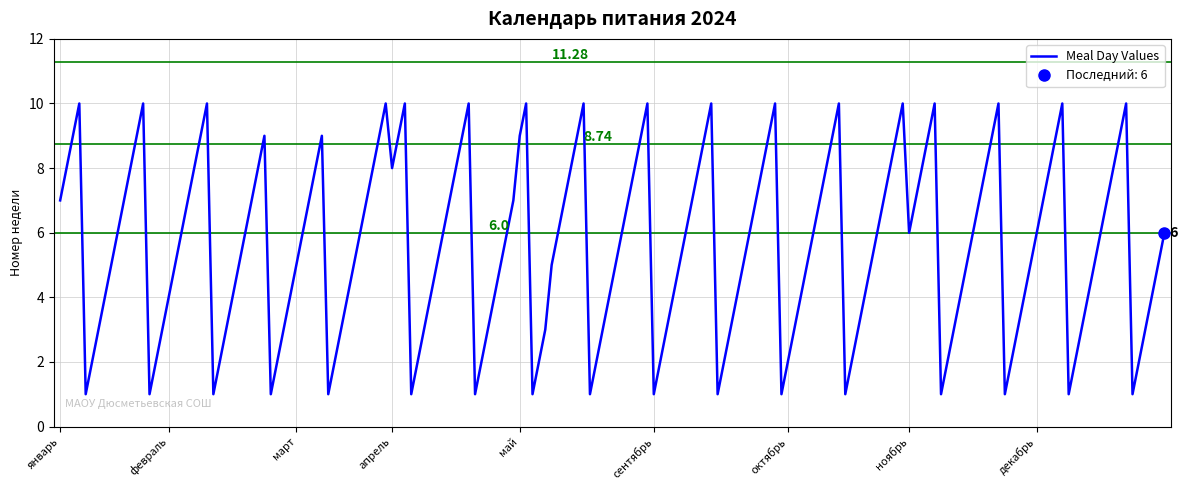

The chart shows a value of 9 at май. True or false?

True